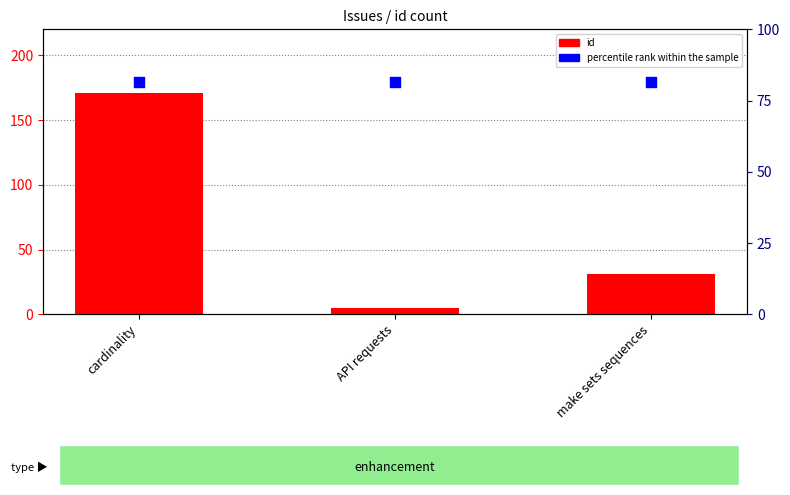

What are all the series names shown in the legend?

id, percentile rank within the sample